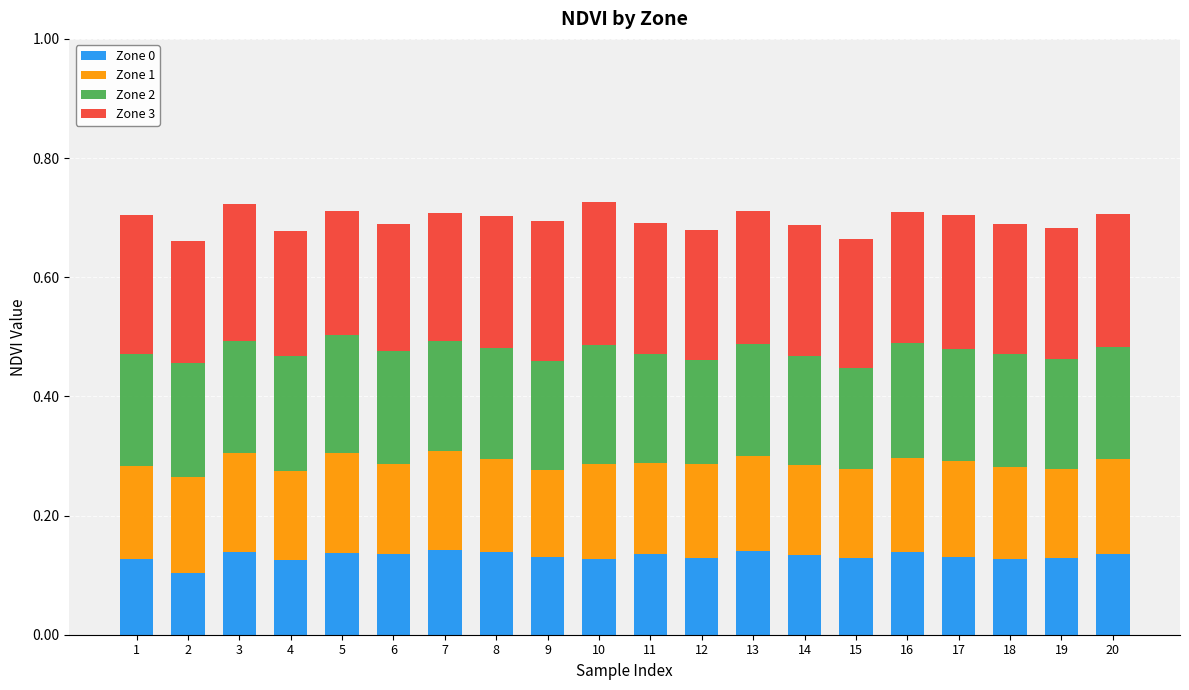

The Zone 0 series shows 0.1 at 7. True or false?

True